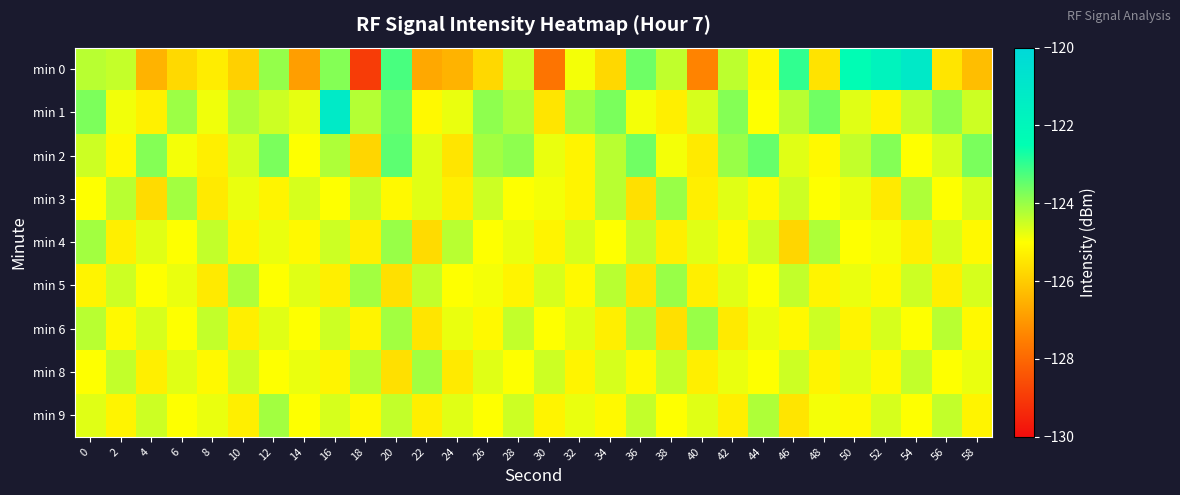

Count the number of data series in this chart.

9